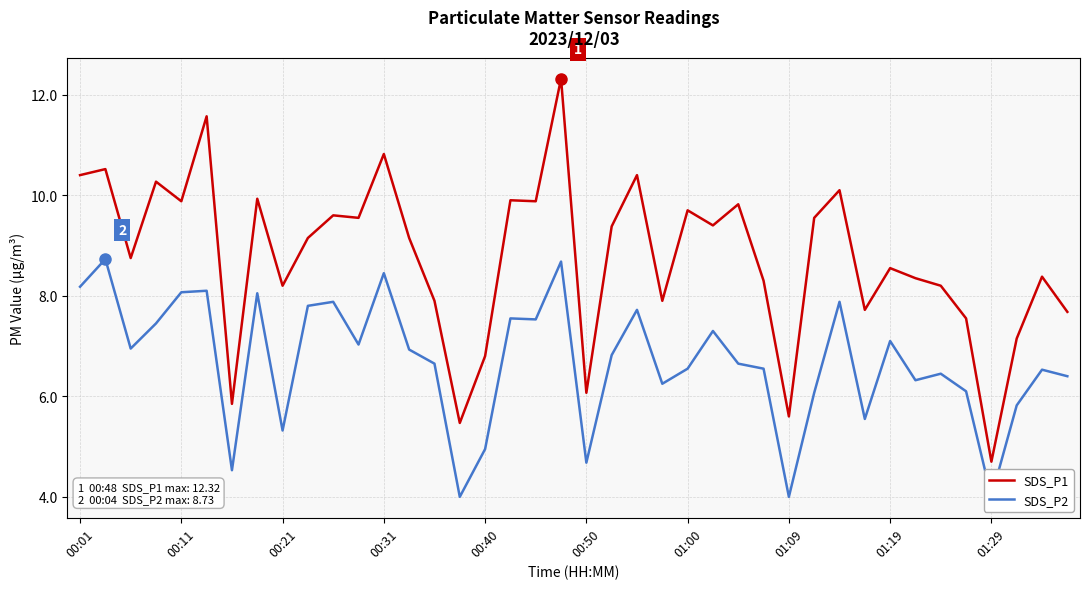

What is the minimum value for SDS_P1?

4.7